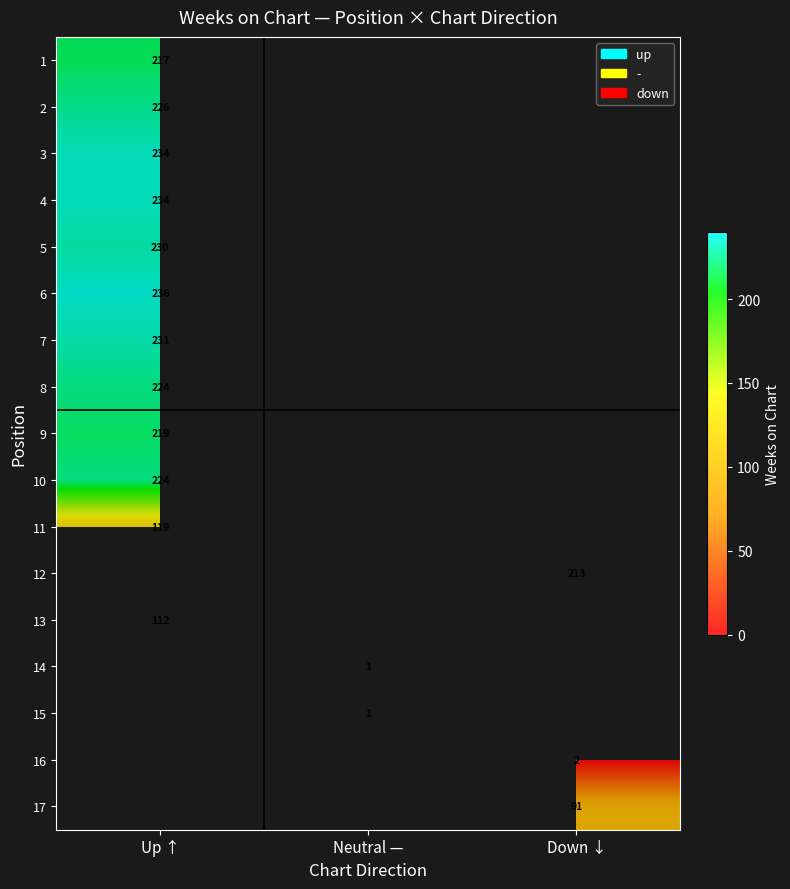

The 6 series shows 236 at Up ↑. True or false?

True